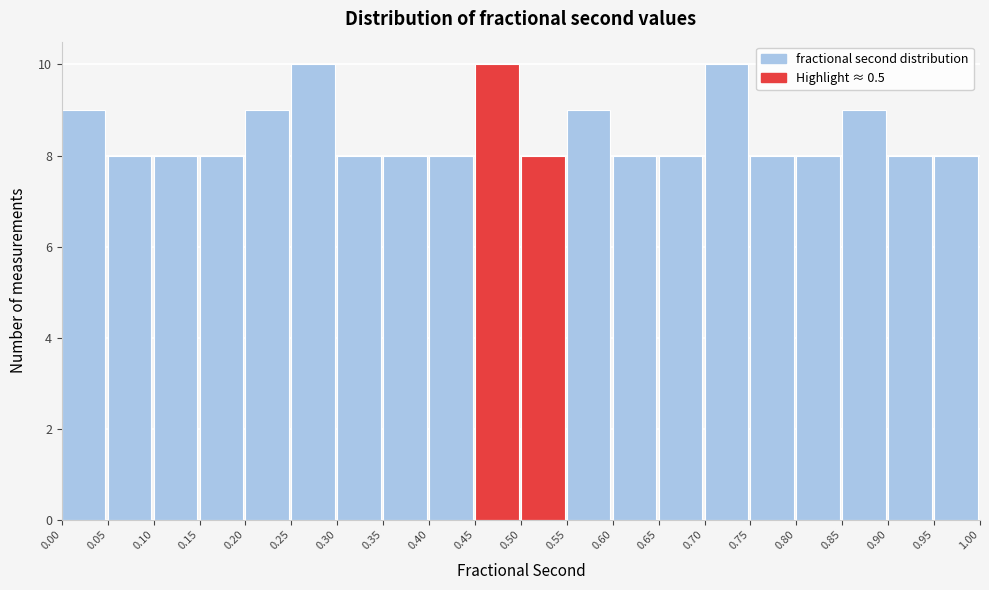

Reading left to right, transcribe this chart: for each bar, give the range it covers on the x-axis and its height. The values are not printed on the chart, so give them approximately, as read against the axis.

0.00 to 0.05: 9
0.05 to 0.10: 8
0.10 to 0.15: 8
0.15 to 0.20: 8
0.20 to 0.25: 9
0.25 to 0.30: 10
0.30 to 0.35: 8
0.35 to 0.40: 8
0.40 to 0.45: 8
0.45 to 0.50: 10
0.50 to 0.55: 8
0.55 to 0.60: 9
0.60 to 0.65: 8
0.65 to 0.70: 8
0.70 to 0.75: 10
0.75 to 0.80: 8
0.80 to 0.85: 8
0.85 to 0.90: 9
0.90 to 0.95: 8
0.95 to 1.00: 8